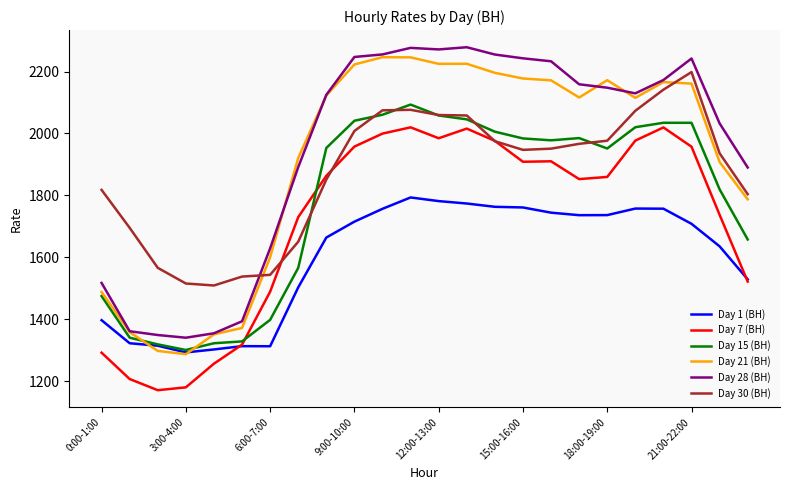

True or false: Day 1 (ВН) and Day 28 (ВН) intersect in this chart.

False